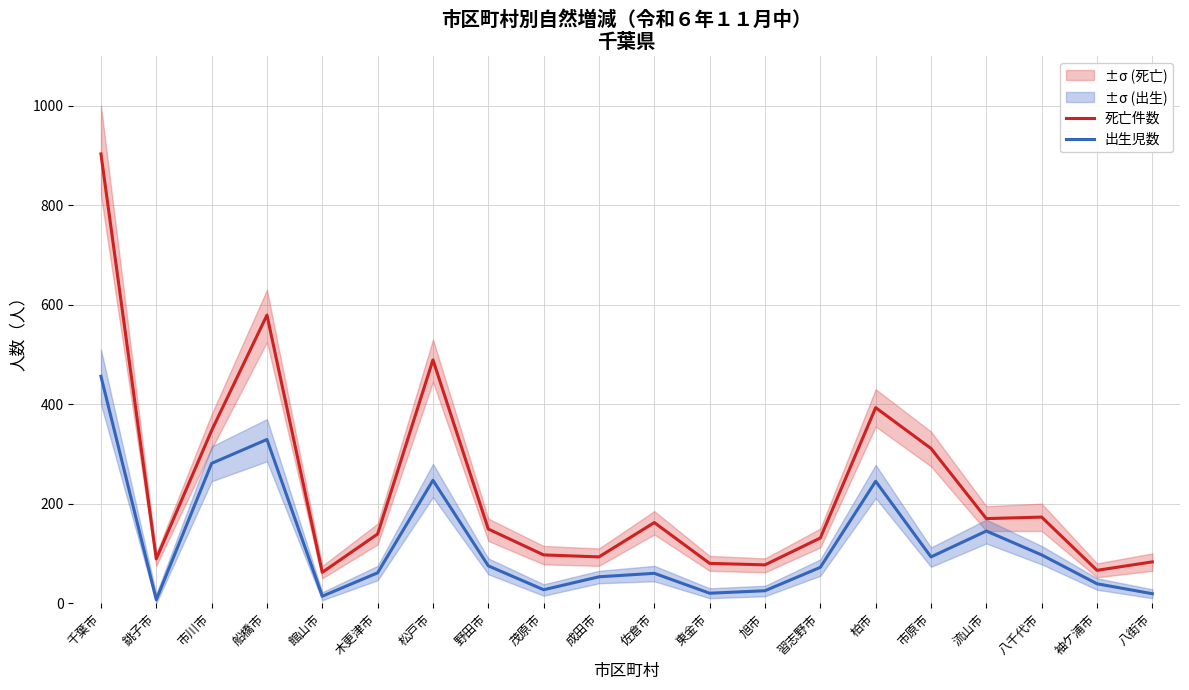

Reading left to right, extract all data points from this chart.

死亡件数: 903	89	347	579	62	139	489	149	97	93	162	80	77	131	393	311	170	173	66	83
出生児数: 456	7	281	329	14	61	247	75	27	53	60	20	25	72	245	93	145	97	39	19